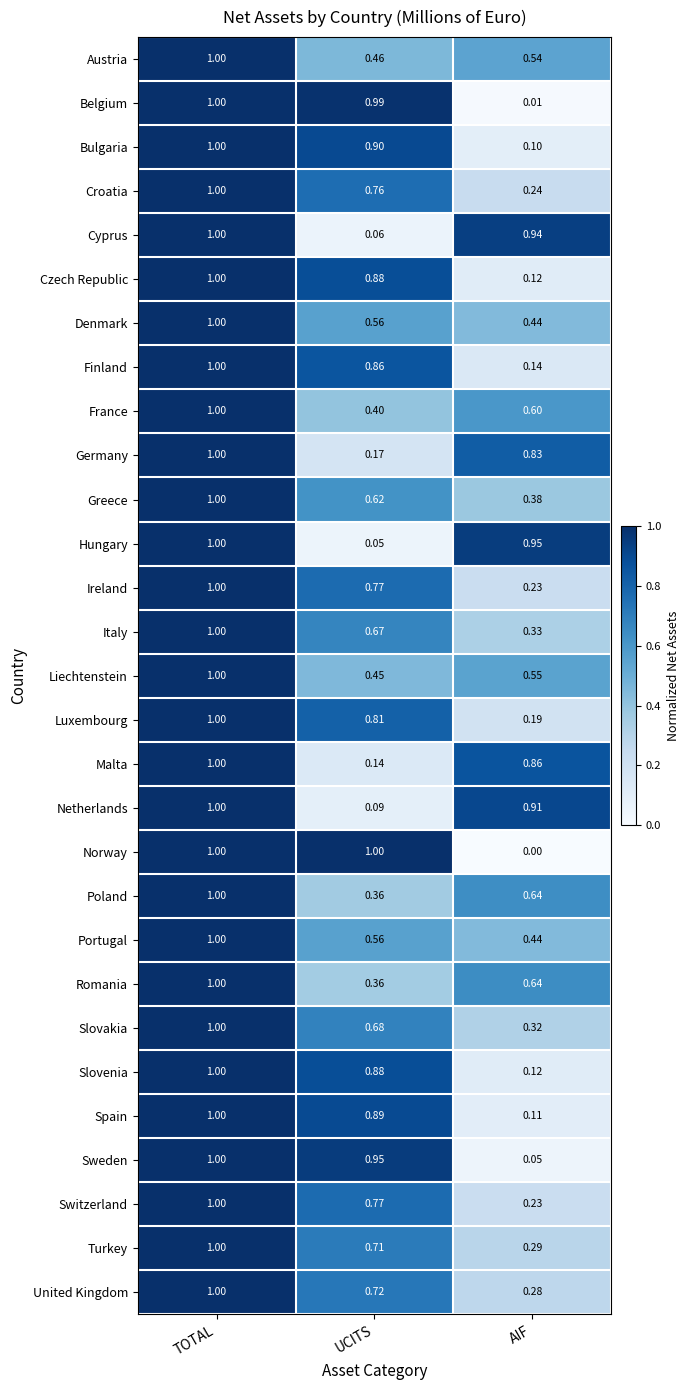

List the labels in order of Austria value, largest first.

TOTAL, AIF, UCITS